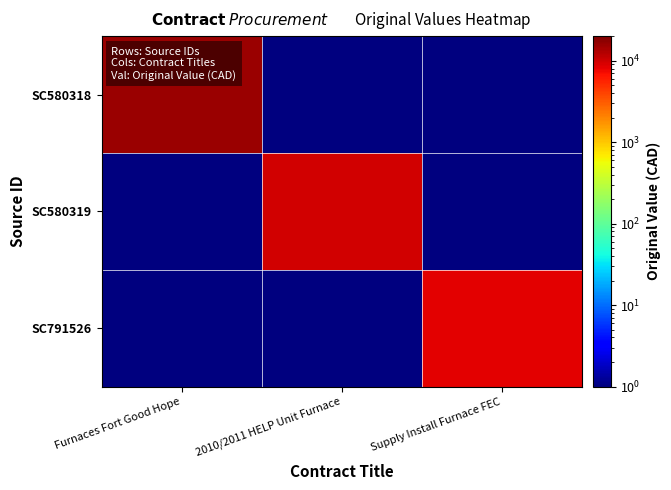

Which series has the largest total across all categories?

SC580318